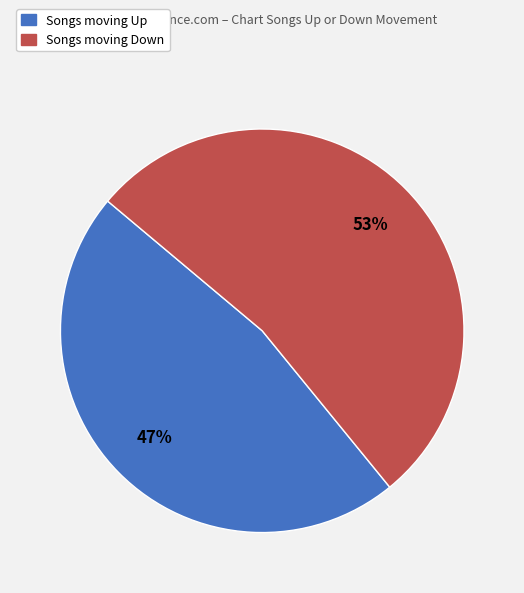

To the nearest percent, what is the difference between the largest and smallest slice percentages?

6%